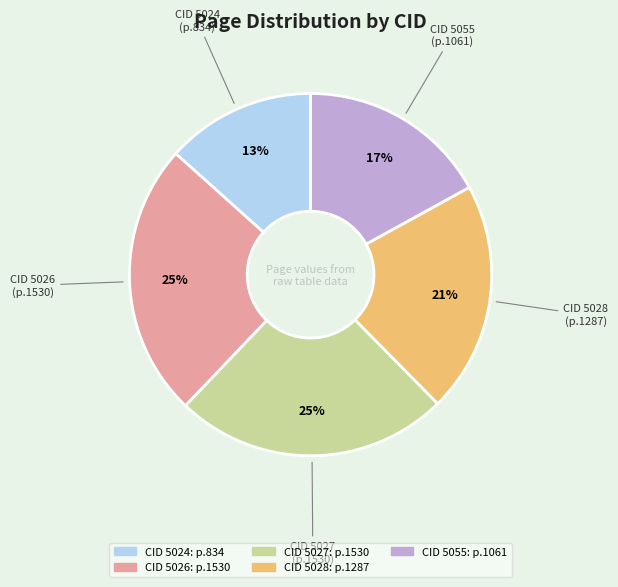

To the nearest percent, what is the combined percentage of CID 5027 and CID 5055?

42%